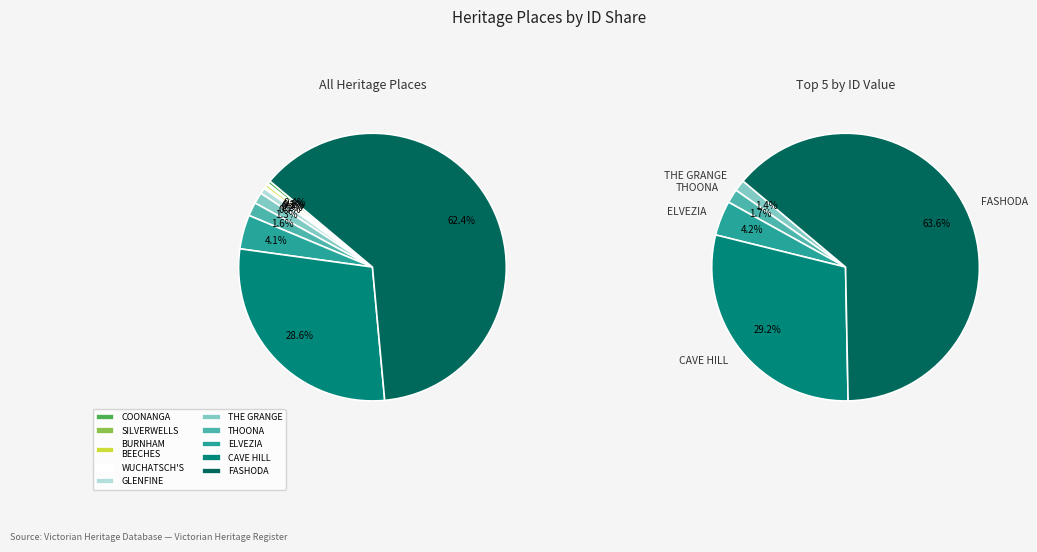

To the nearest percent, what is the difference between the largest and smallest slice percentages?

62%